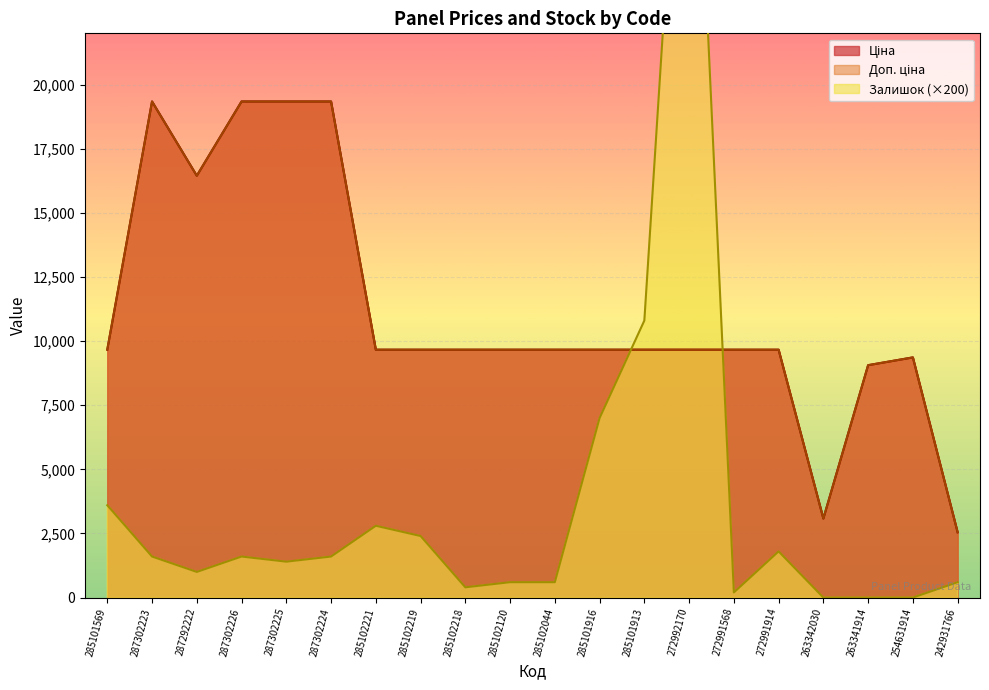

What position from the right is 285102044?

10